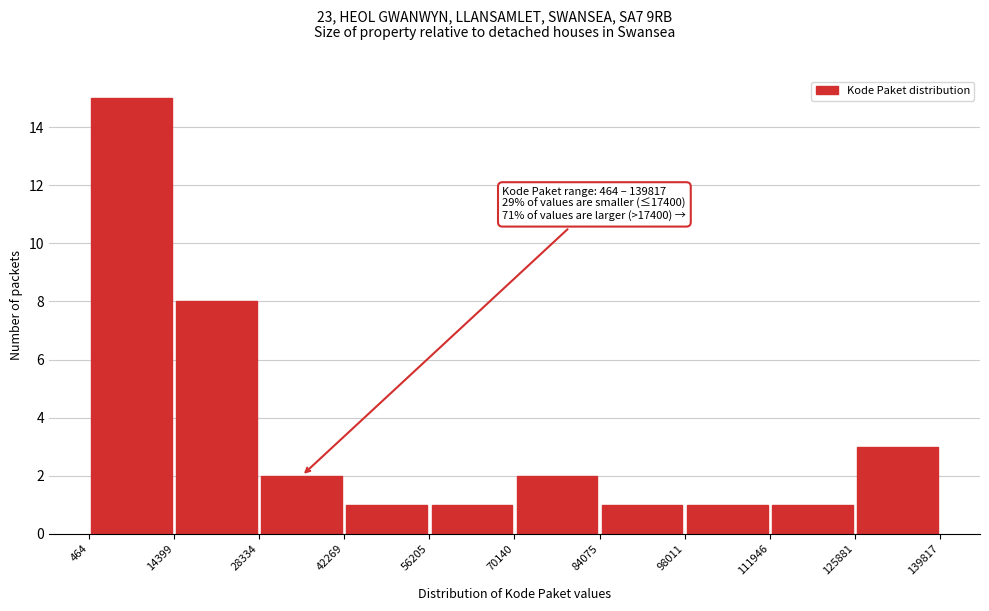

Which range on the x-axis has the tallest bar?

464 to 14399